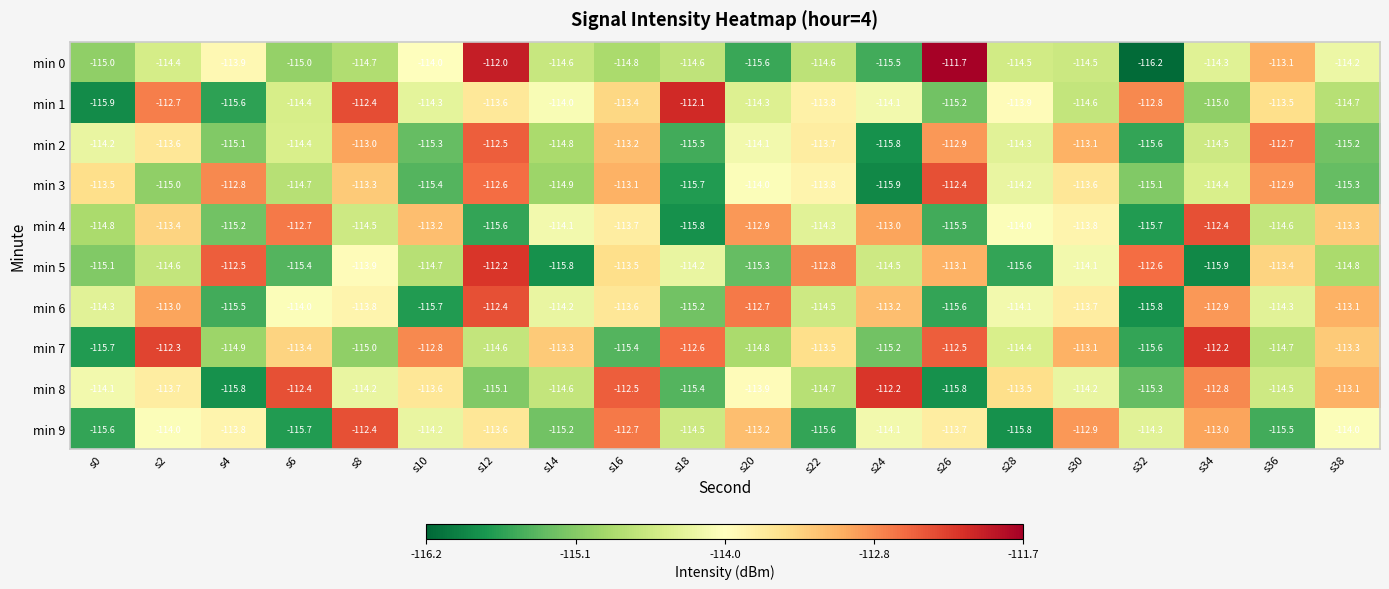

How many categories are shown in the chart?

20